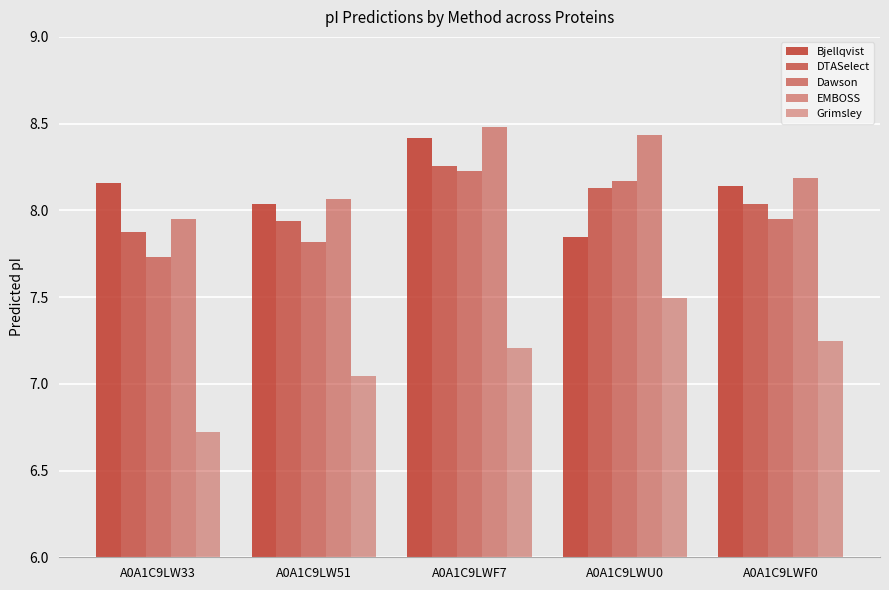

How many data points in EMBOSS are above 8?

4